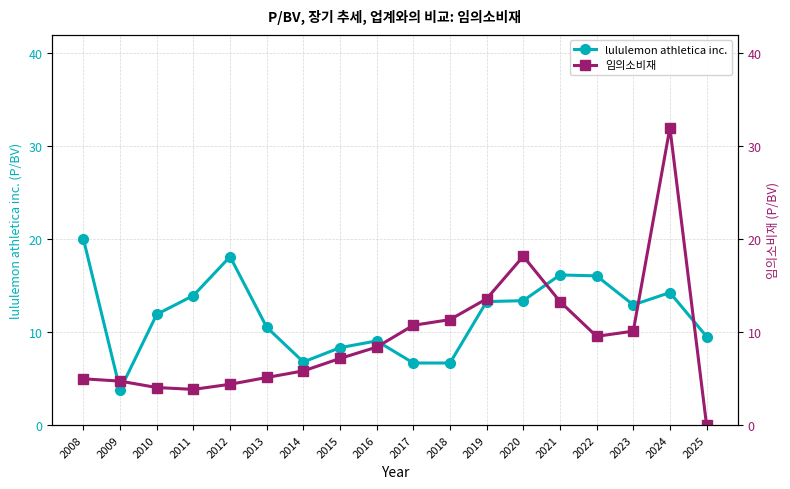

Is the value of 임의소비재 at 2015 greater than the value of lululemon athletica inc. at 2012?

No